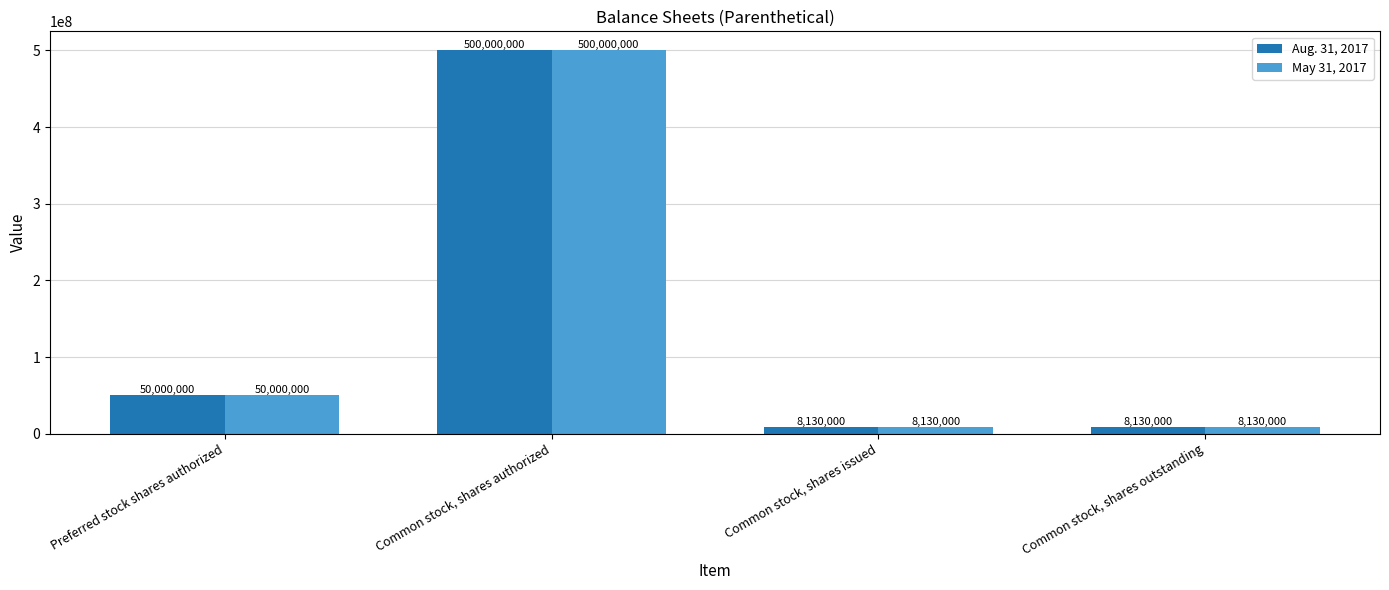

The Aug. 31, 2017 series shows 8130000 at Common stock, shares issued. True or false?

True